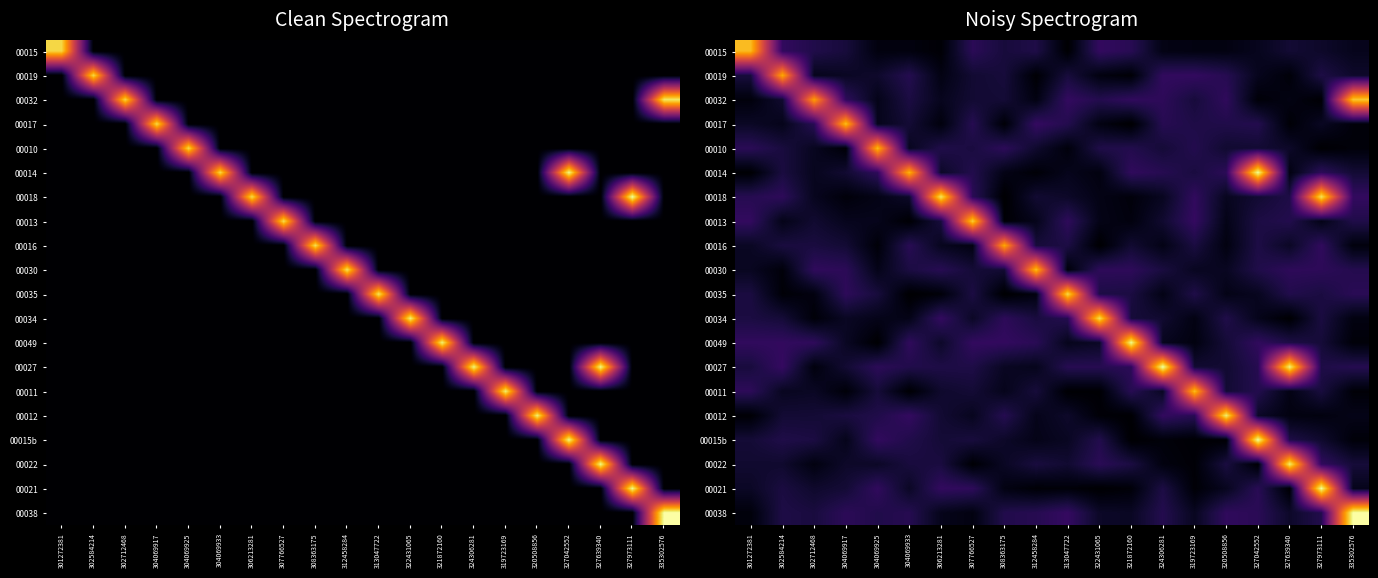

Which category has the lowest value across all series?

308363175